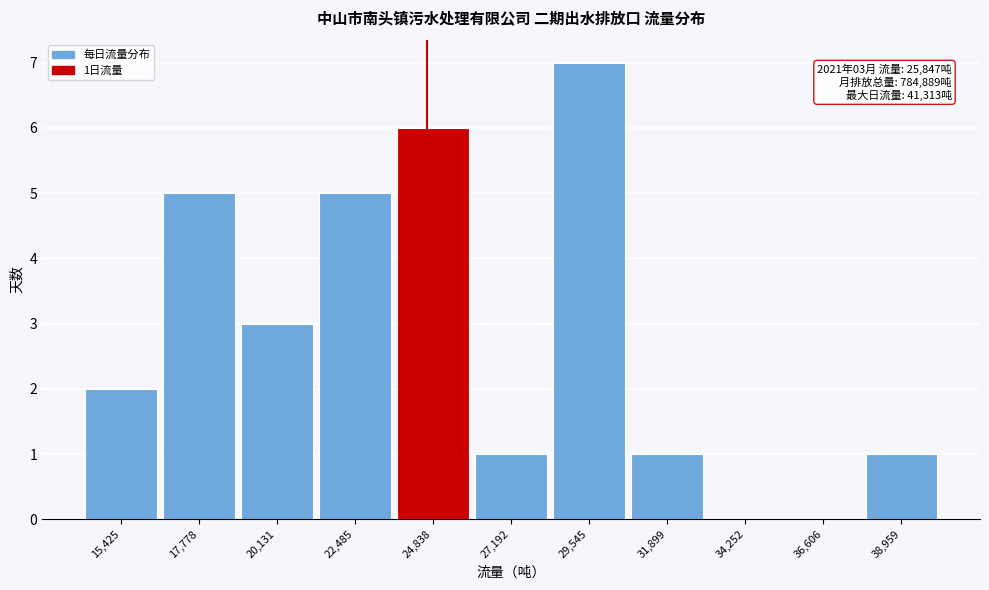

Reading left to right, extract all data points from this chart.

15,425=2	17,778=5	20,131=3	22,485=5	24,838=6	27,192=1	29,545=7	31,899=1	34,252=0	36,606=0	38,959=1